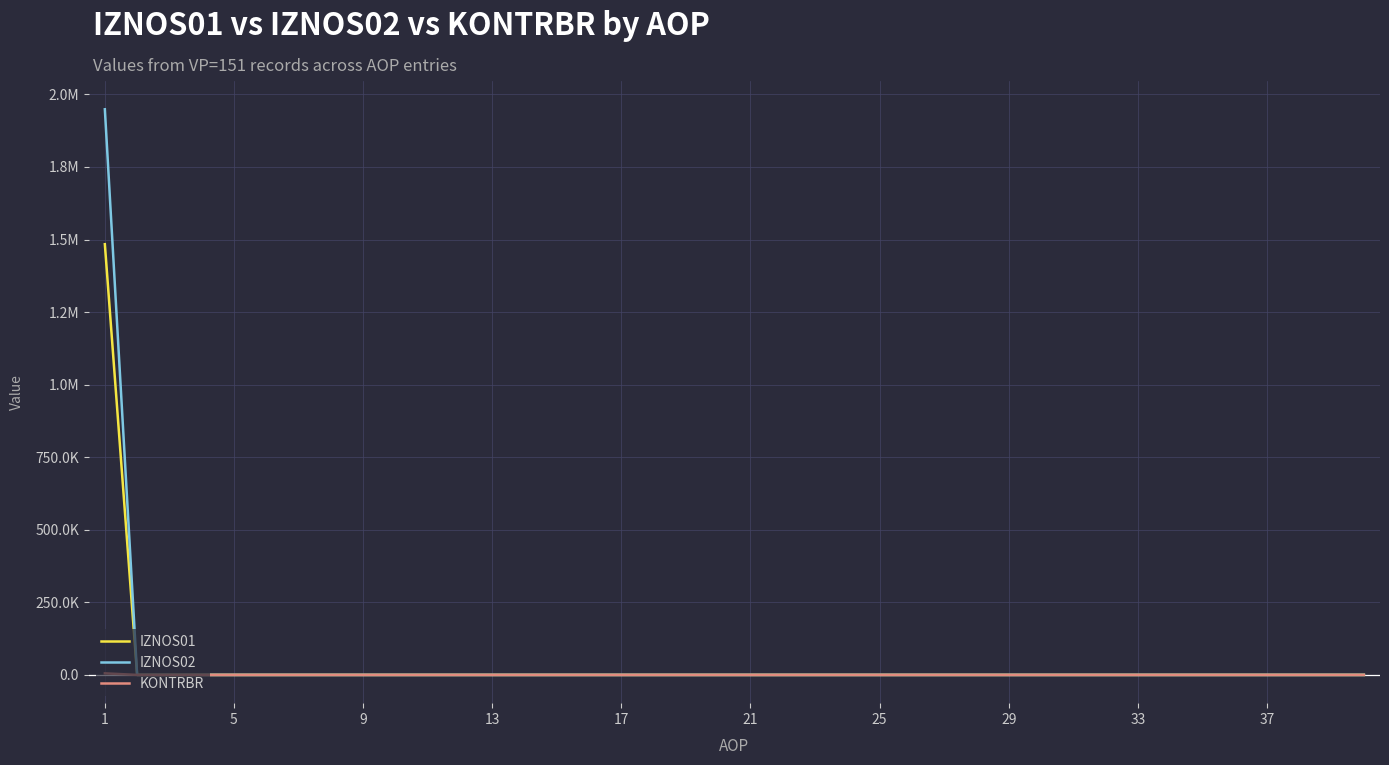

Does the chart display data point markers on the line(s)?

No